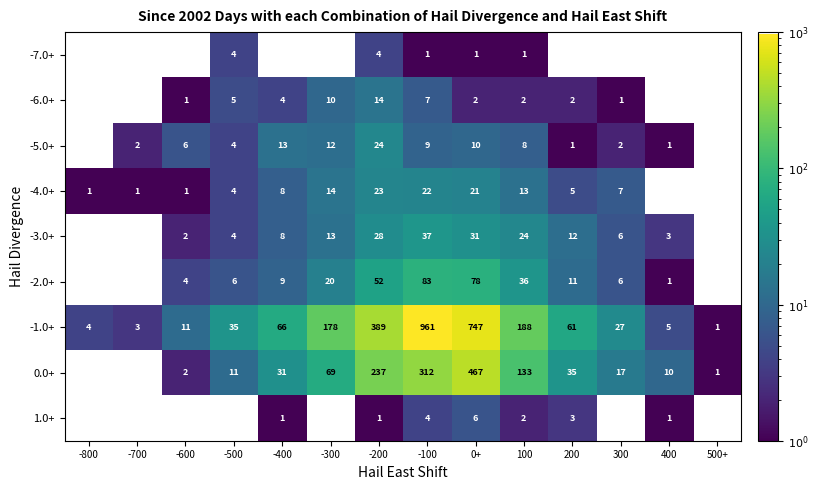

What is the sum of the 0.0+ values at 500+ and -500?

12